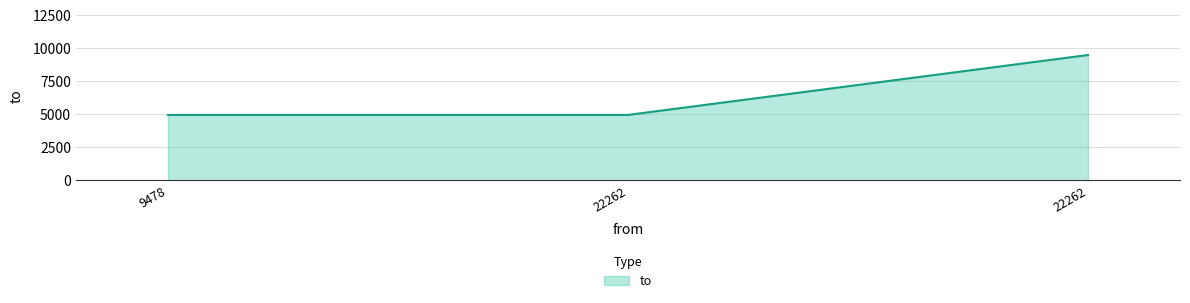

Does the chart display data point markers on the line(s)?

No